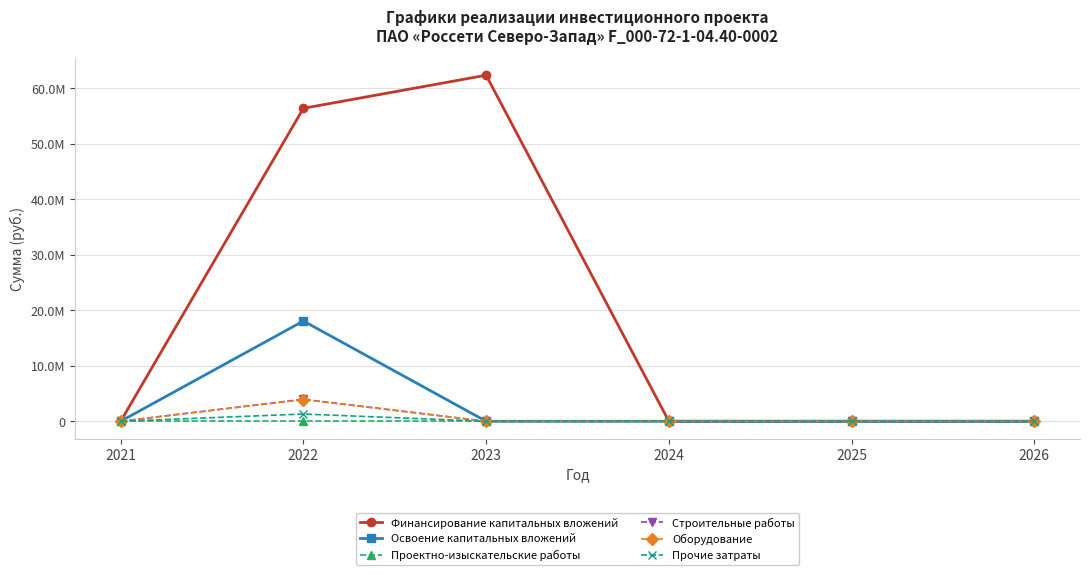

The value of Оборудование at 2024 is 0. True or false?

True